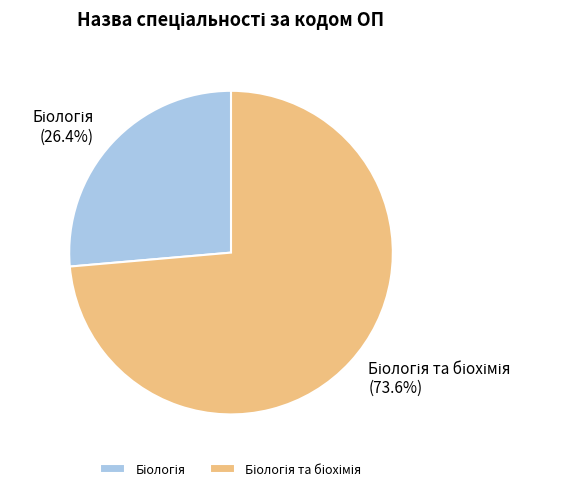

Is there a majority slice in this chart?

Yes